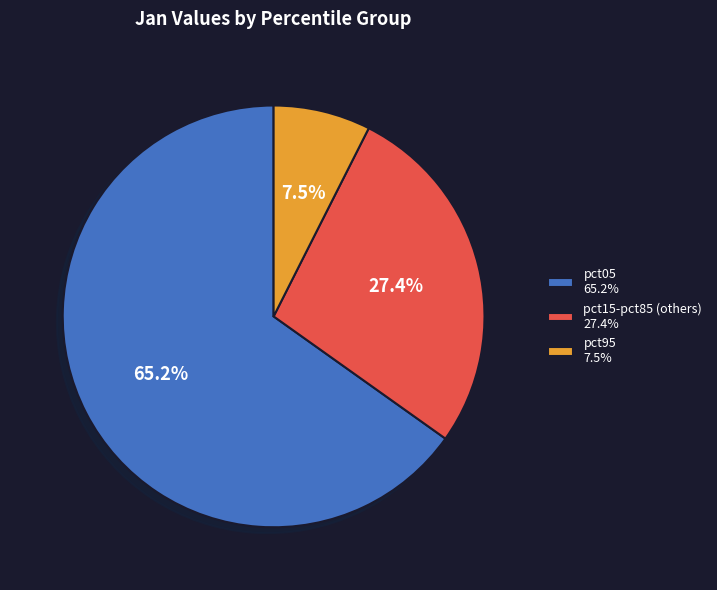

Do pct15-pct85 (others) 27.4% and pct95 7.5% together represent more than half of the pie?

No